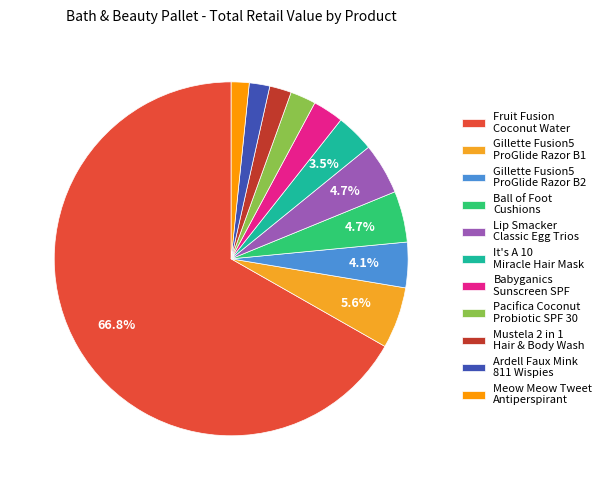

Which category has the smallest portion of the pie?

Meow Meow Tweet Grapefruit Antiperspirant